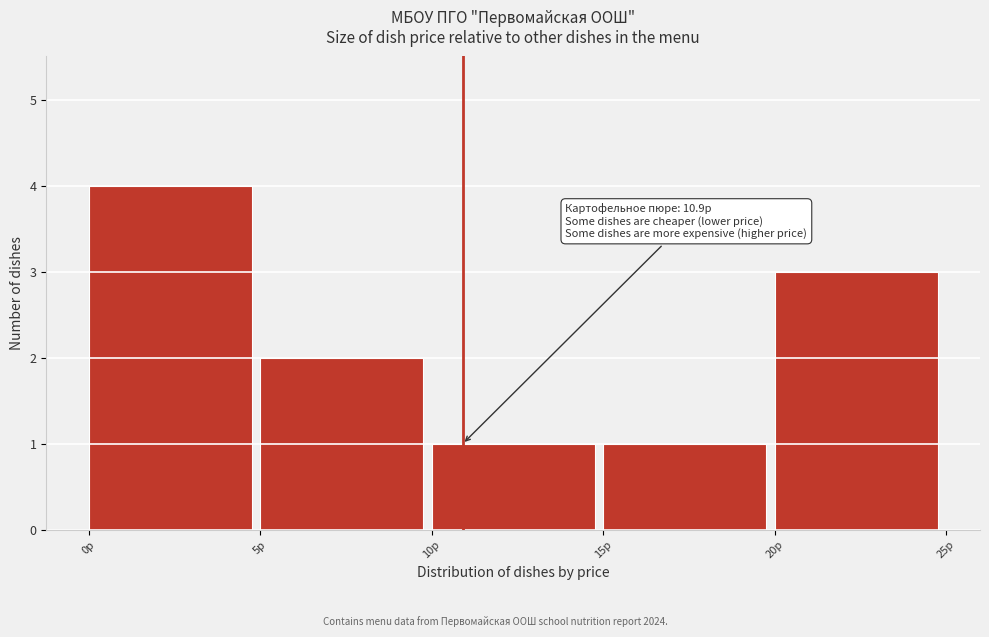

Over which range of the x-axis is the bar tallest?

0 to 5